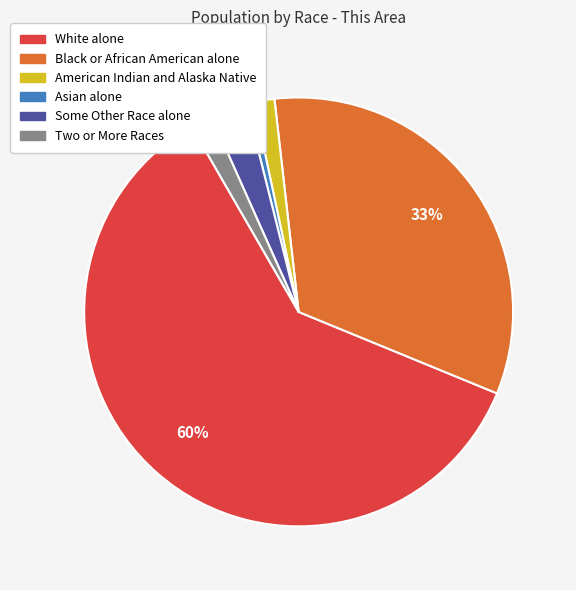

Does Black or African American alone account for over 50% of the chart?

No